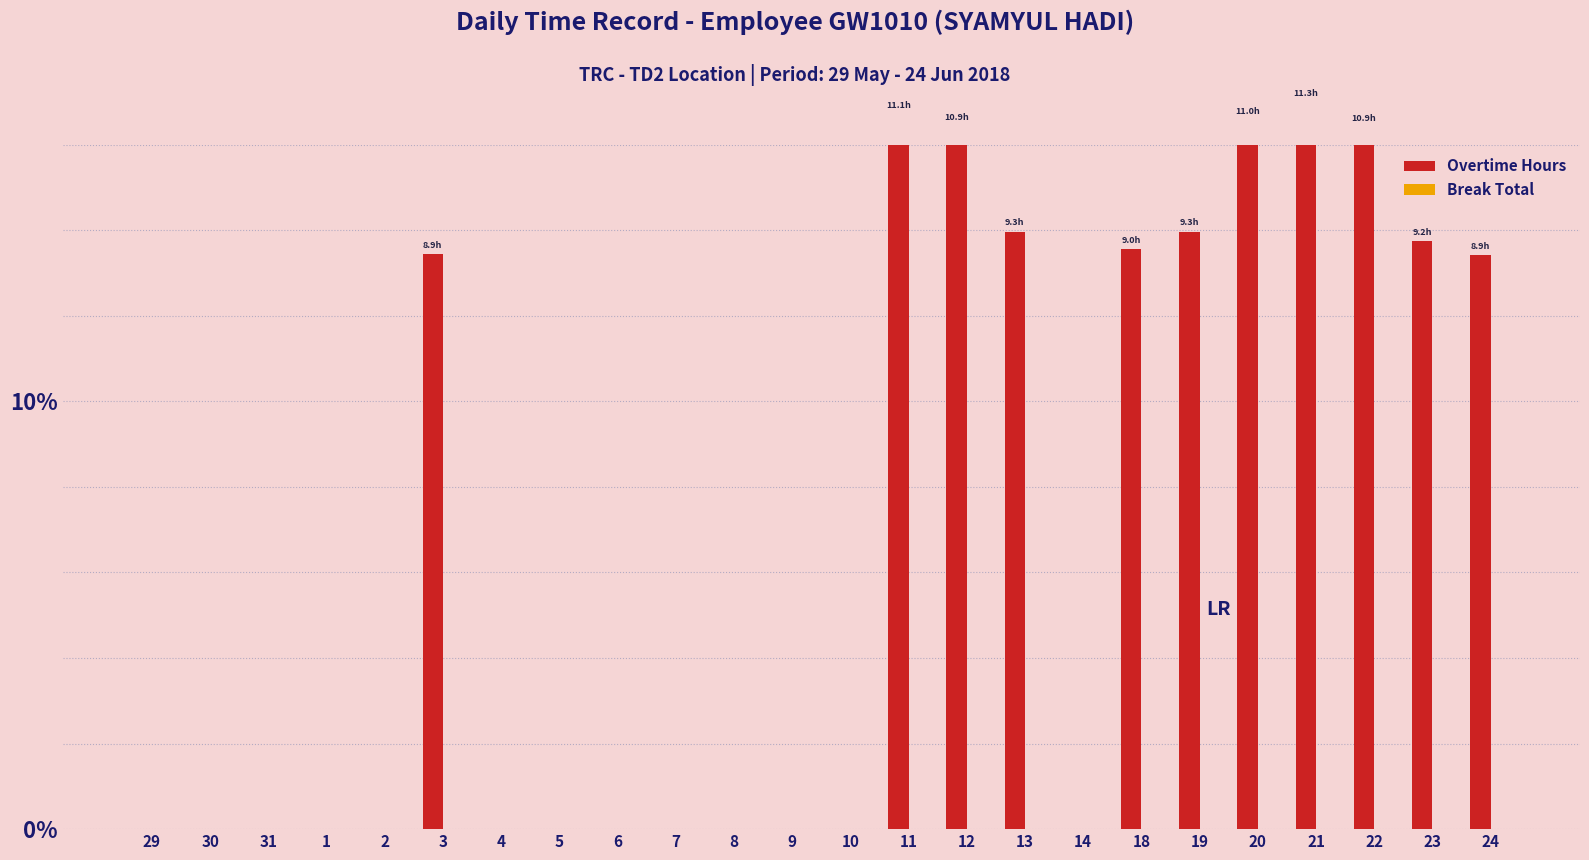

What is the maximum value for Overtime Hours?

17.0